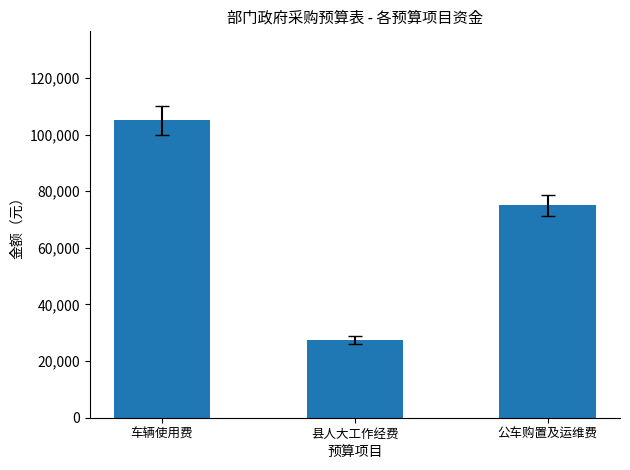

What is the greatest value displayed?

105000